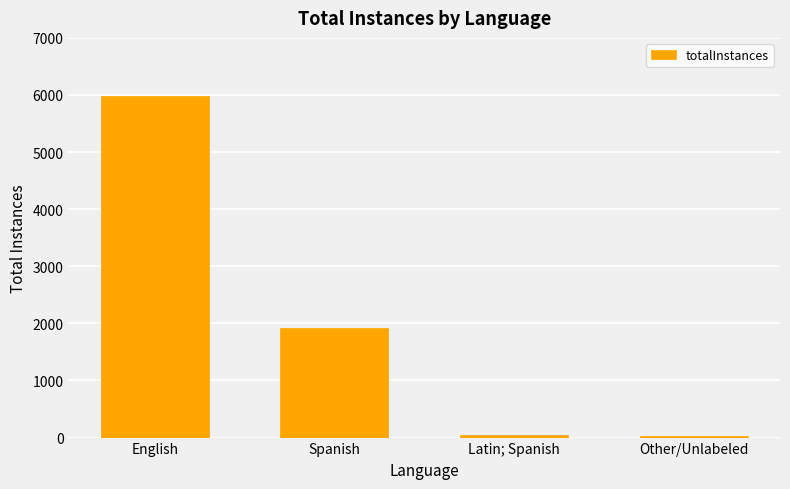

Is it true that the value at English is 5979?

True